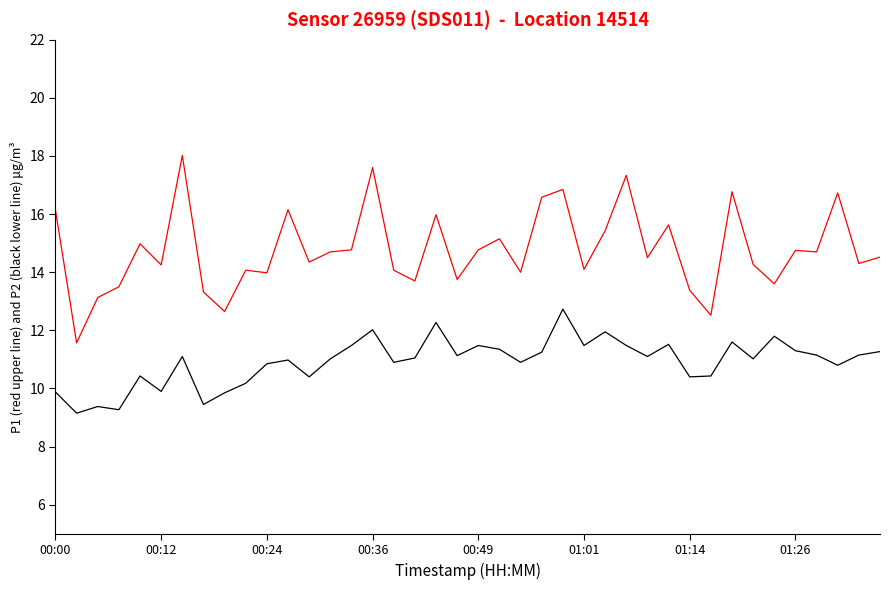

What is the smallest value displayed?

9.2